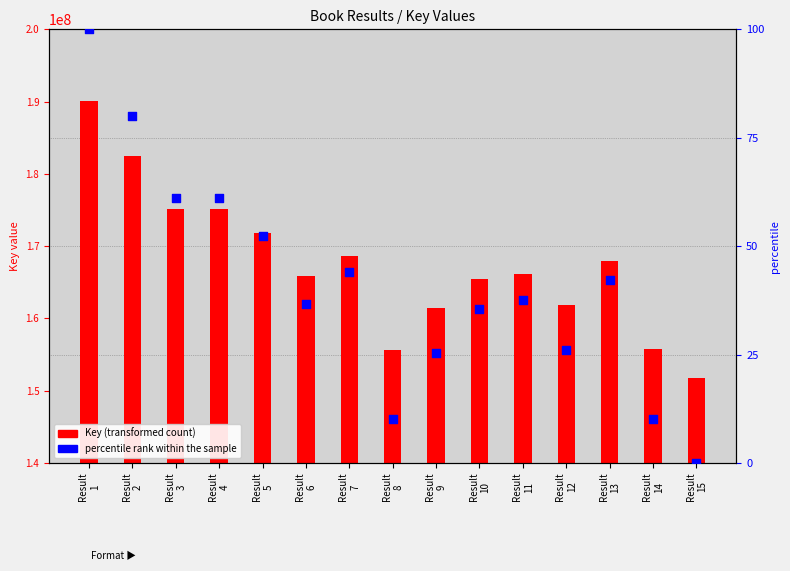

Which series reaches the minimum Y coordinate?

percentile rank within the sample